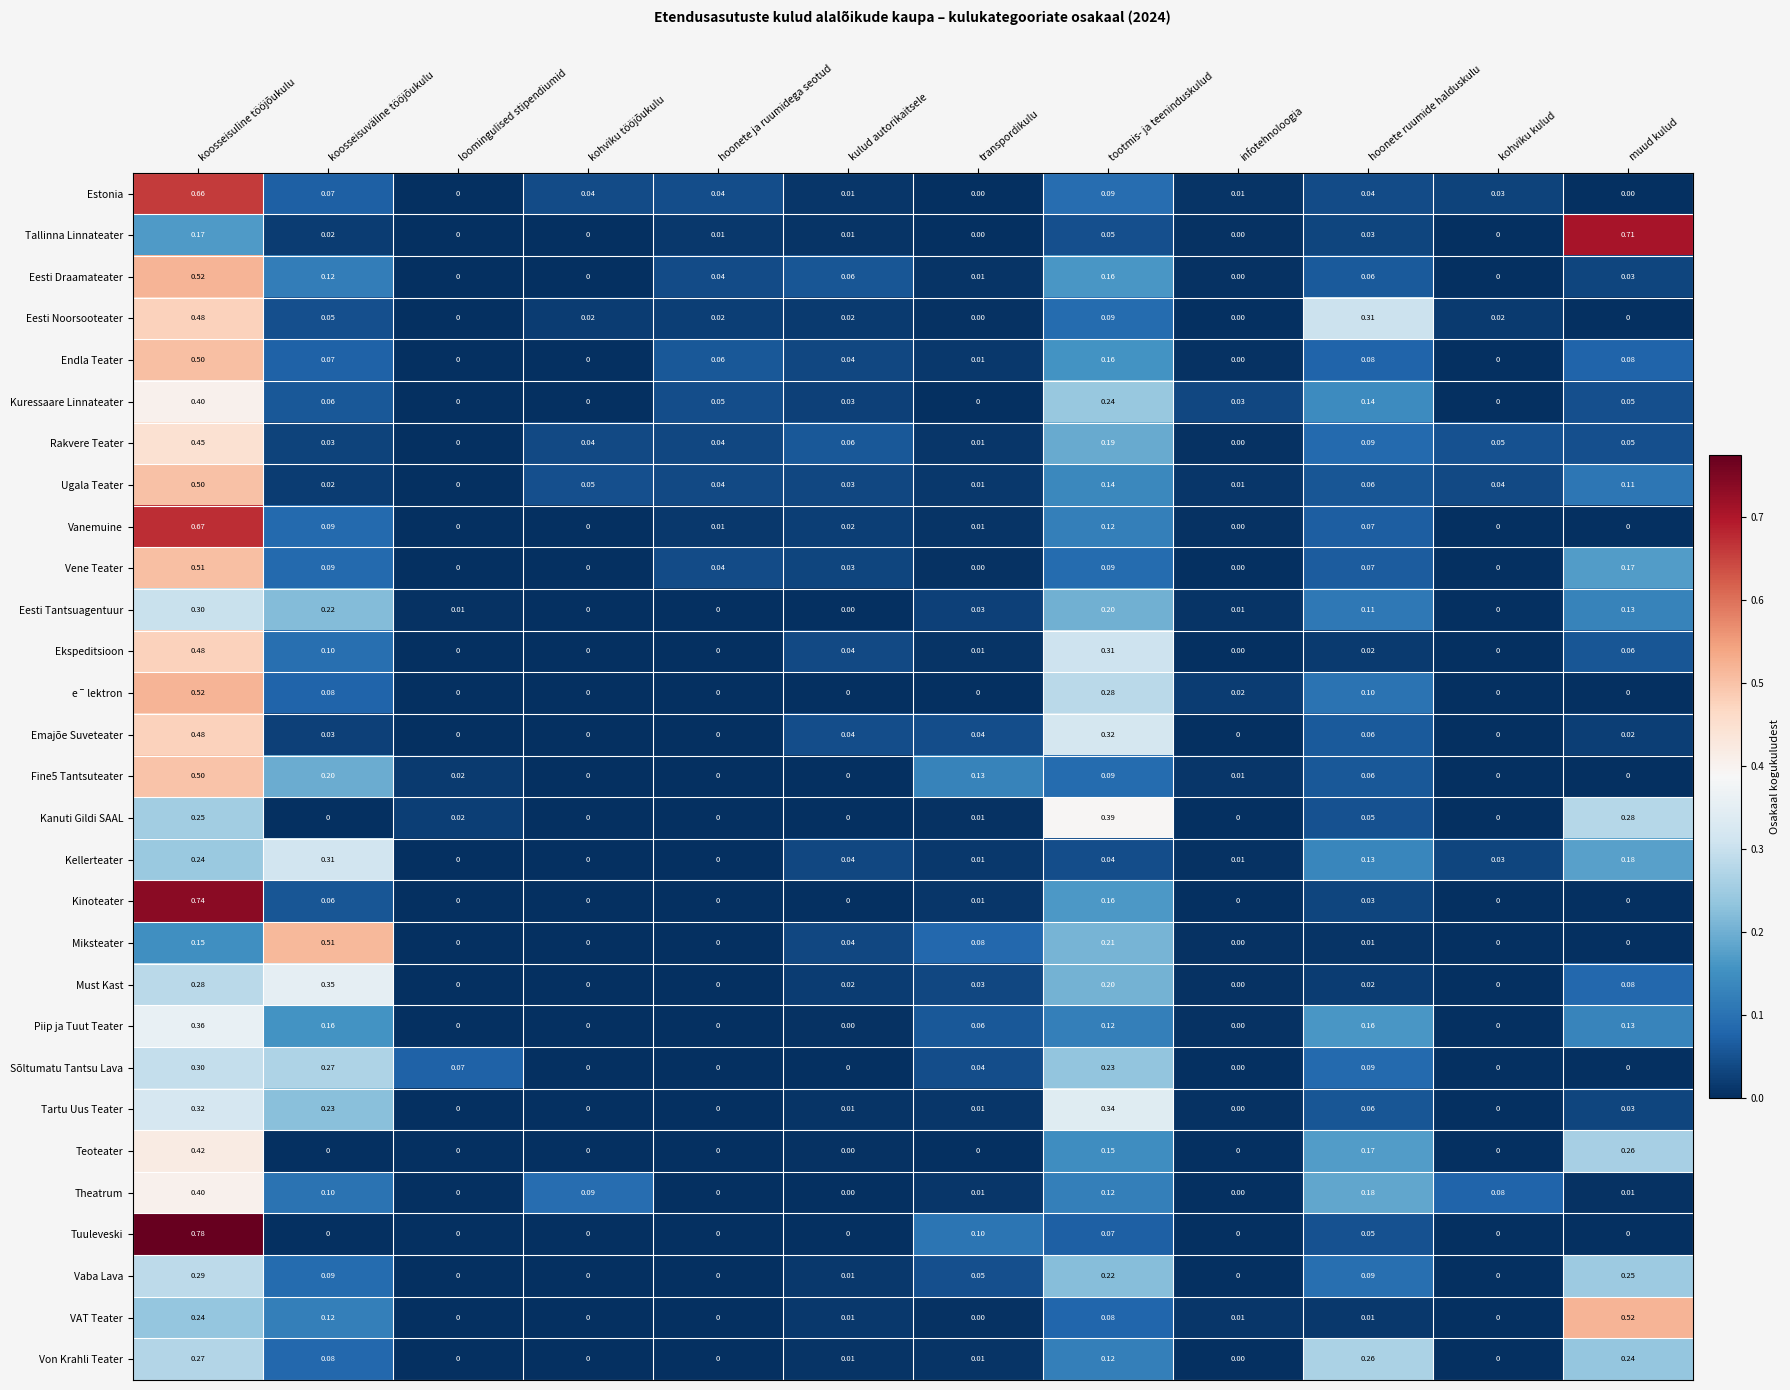

How many series are shown in this chart?

29